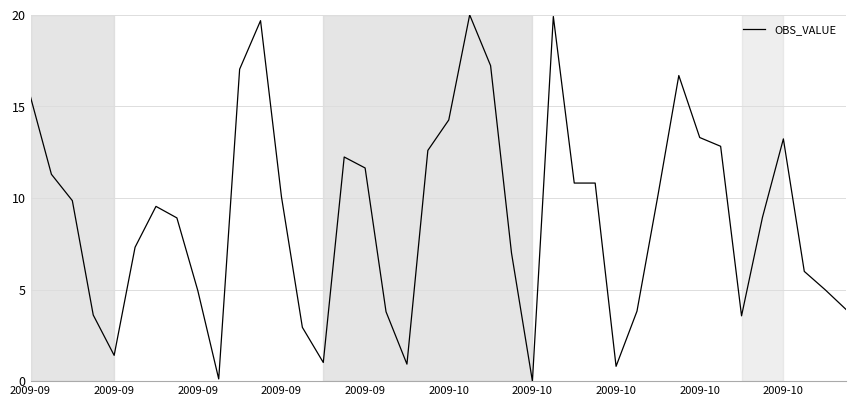

What is the greatest value displayed?

20.0